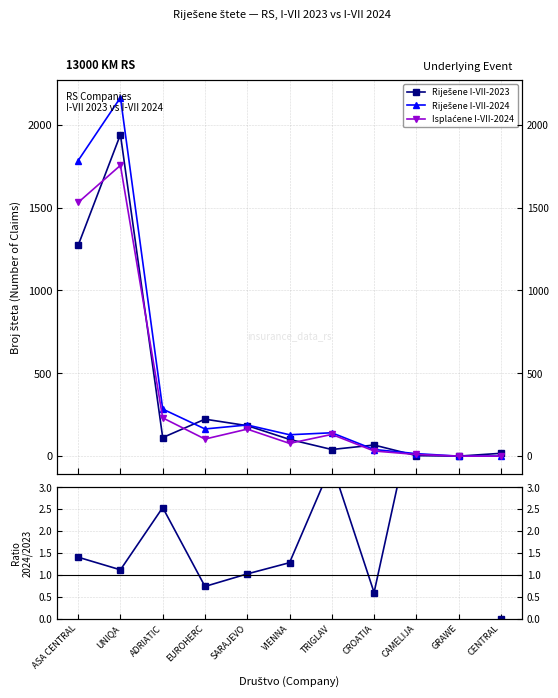

Which category has the highest value across all series?

UNIQA